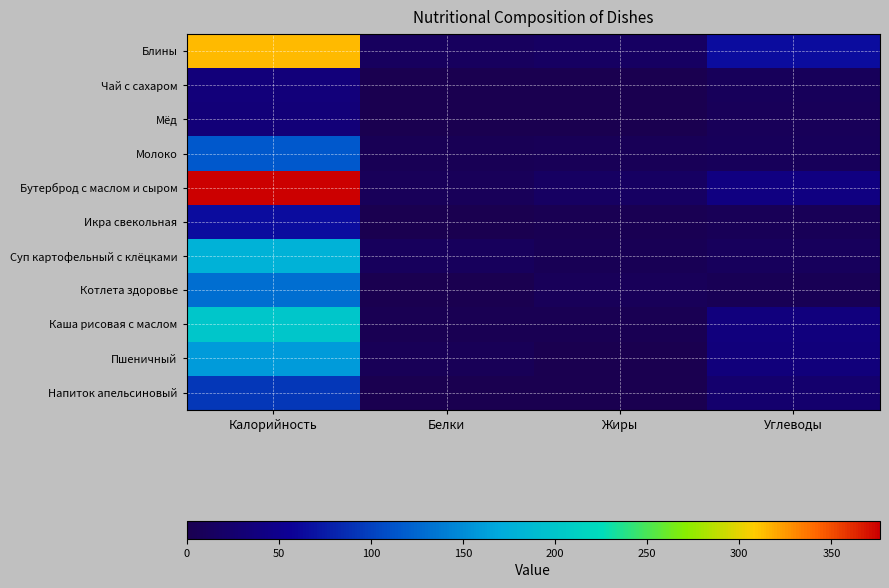

Which series has the largest range (max minus min)?

Бутерброд с маслом и сыром